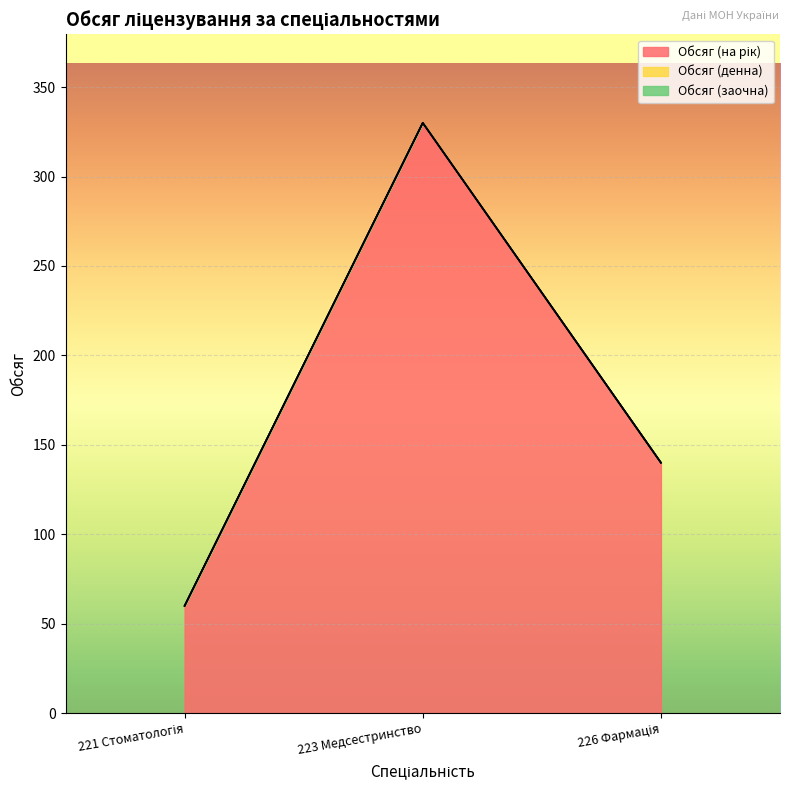

The Обсяг (заочна) series shows 0 at 221 Стоматологія. True or false?

True